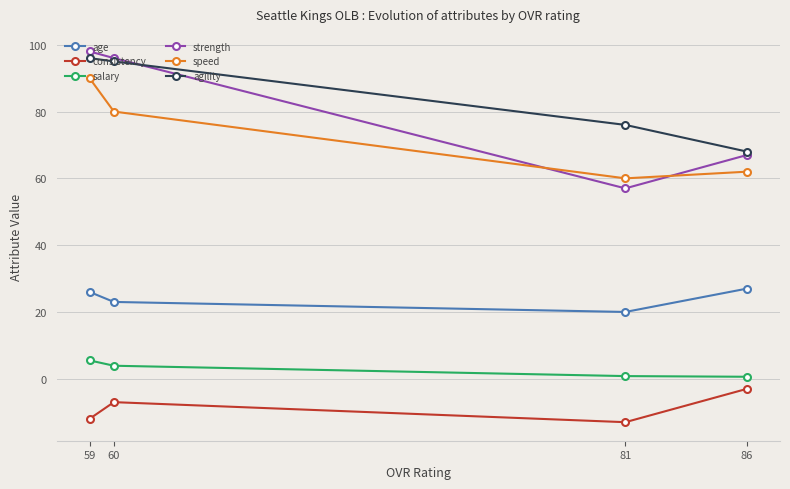

What is the value of the speed point at the 2nd from the left?

80.0